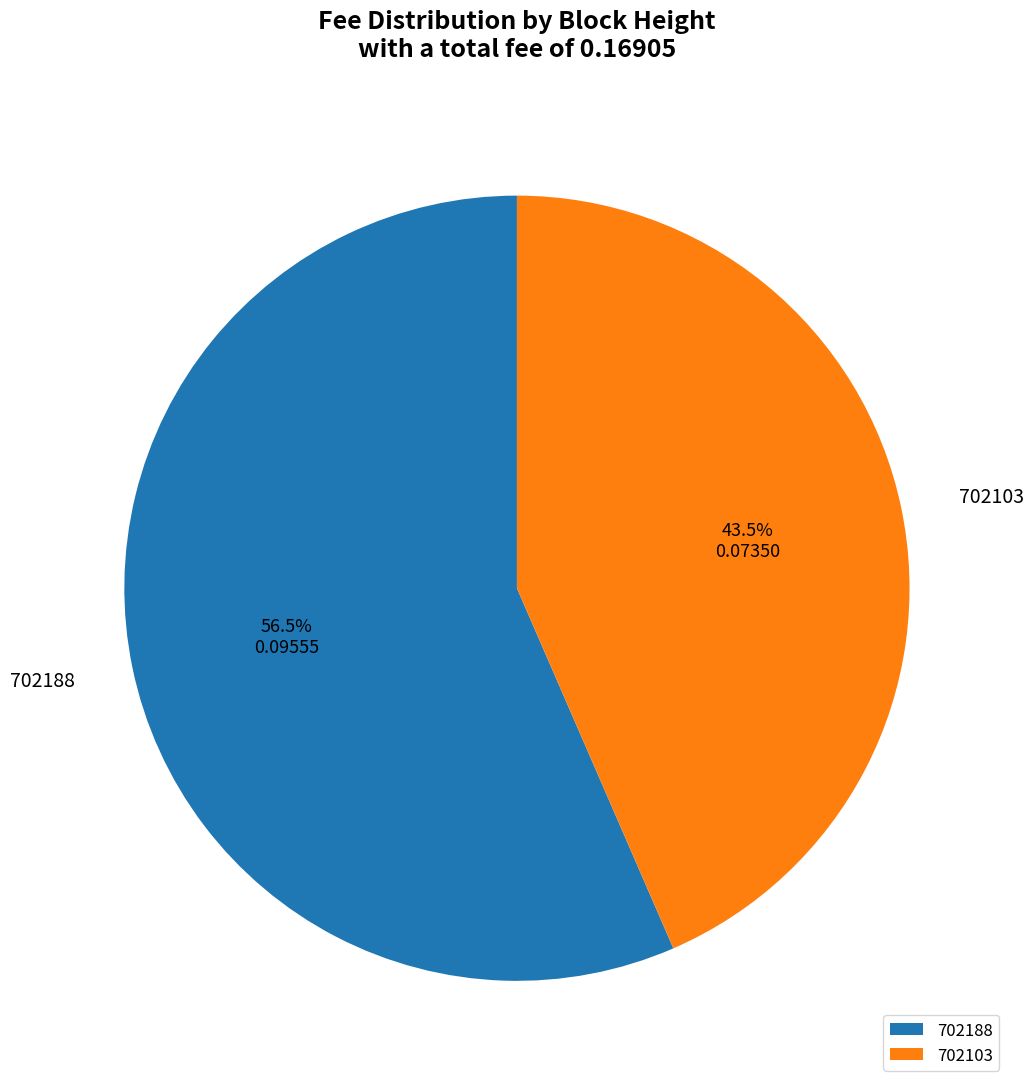

What is the smallest slice in the pie chart?

702103